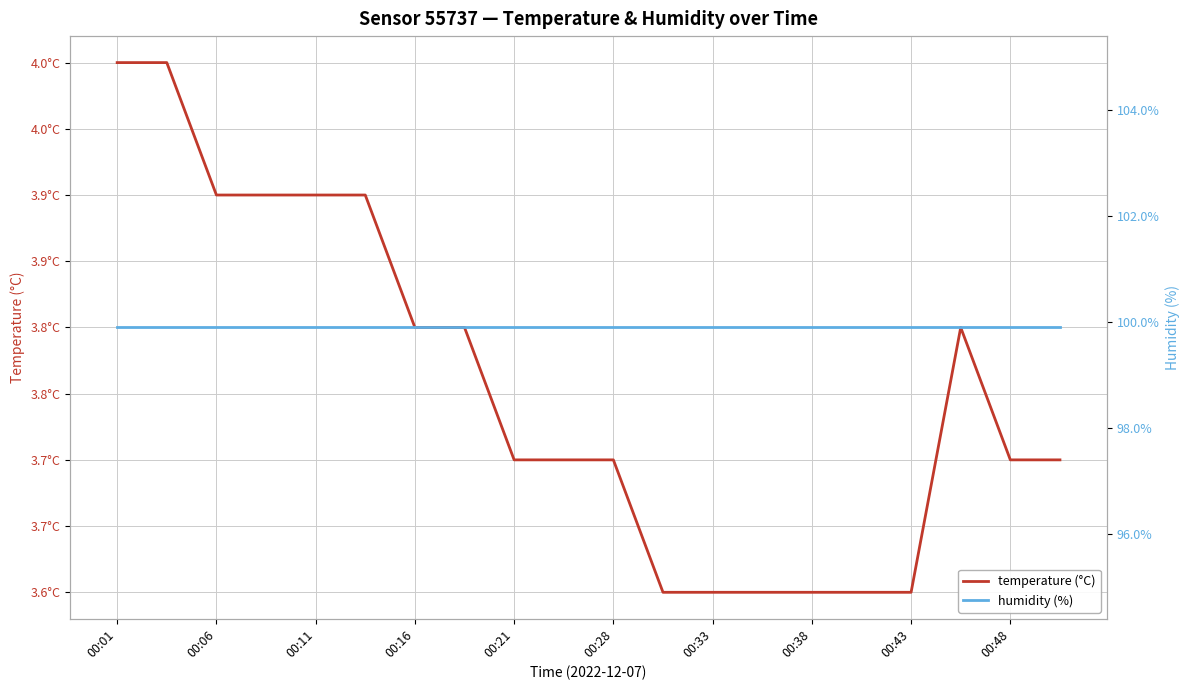

Reading left to right, extract all data points from this chart.

temperature (°C): 4.0	4.0	3.9	3.9	3.9	3.9	3.8	3.8	3.7	3.7	3.7	3.6	3.6	3.6	3.6	3.6	3.6	3.8	3.7	3.7
humidity (%): 99.9	99.9	99.9	99.9	99.9	99.9	99.9	99.9	99.9	99.9	99.9	99.9	99.9	99.9	99.9	99.9	99.9	99.9	99.9	99.9